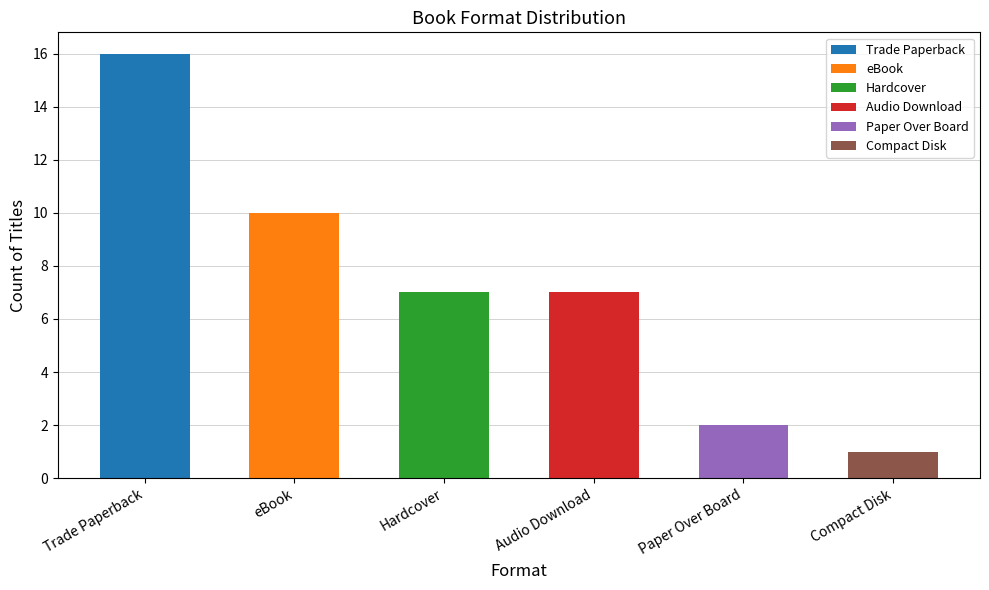

Rank the categories by value from lowest to highest.

Compact Disk, Paper Over Board, Hardcover, Audio Download, eBook, Trade Paperback